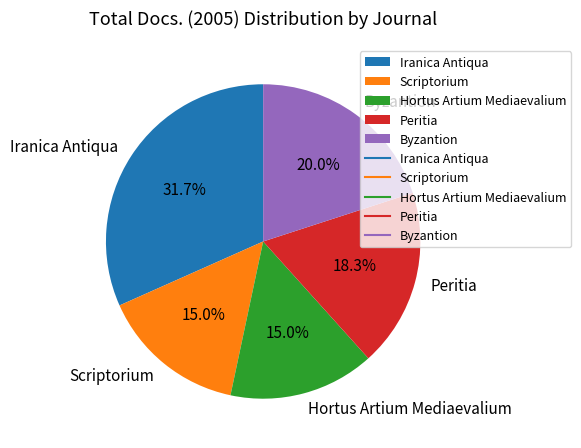

Which slice is the largest?

Iranica Antiqua